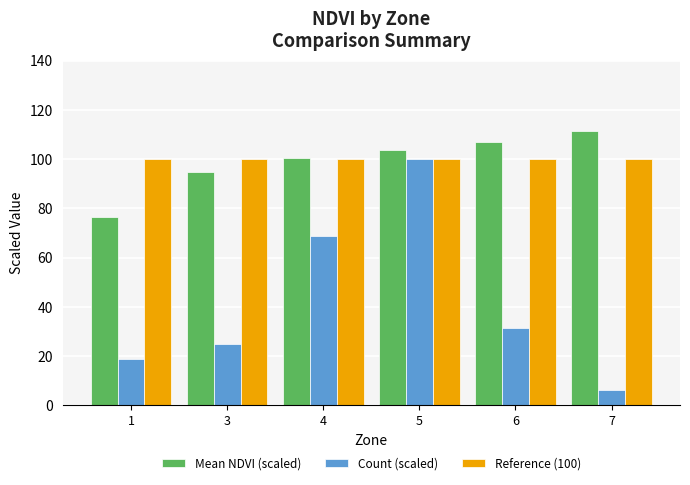

What is the difference between the maximum and minimum values in the Mean NDVI (scaled) series?

34.7